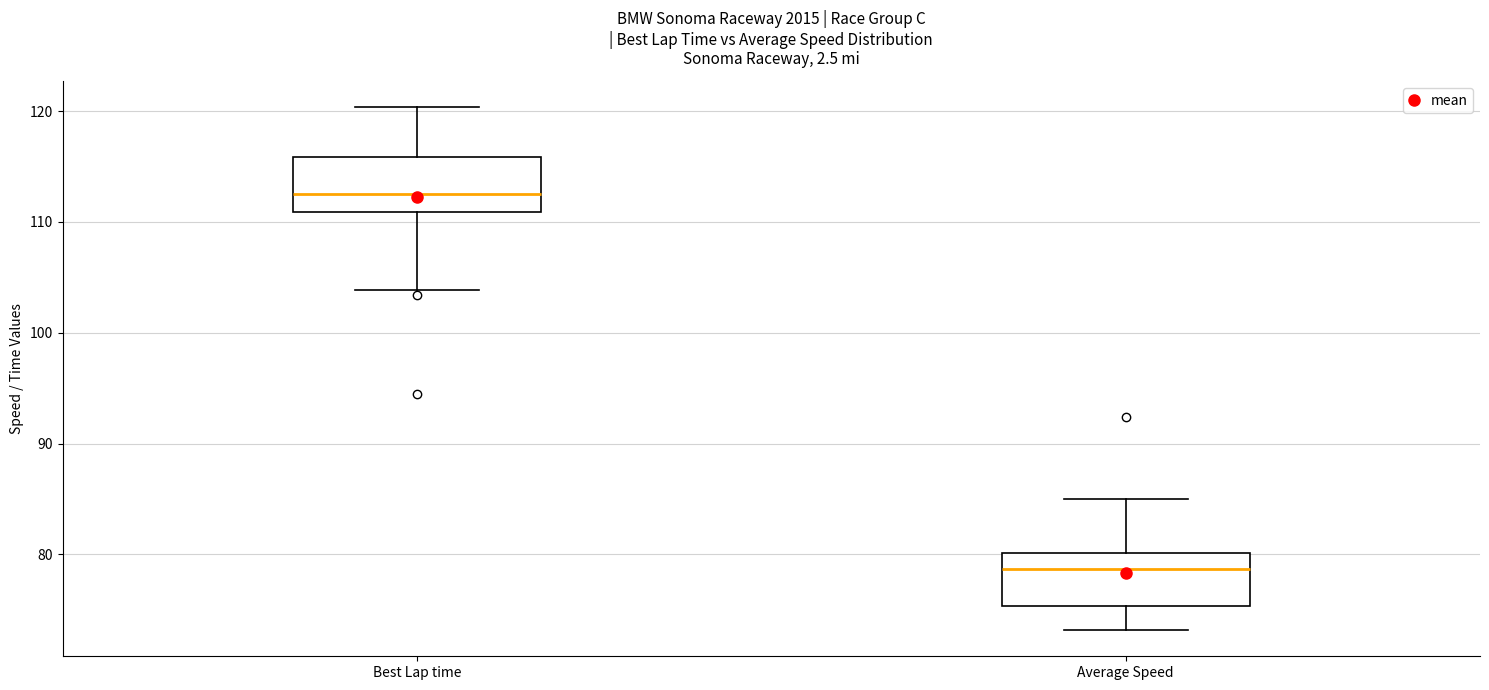

Reading left to right, transcribe this box plot: for each box, give where its median line is, the range the box spans, and where its two whiskers end, as read against the y-axis. The values are not printed on the chart, so give them approximately, as read against the axis.

Best Lap time: median 112, box 111 to 116, whiskers 104 to 120
Average Speed: median 79, box 75 to 80, whiskers 73 to 85